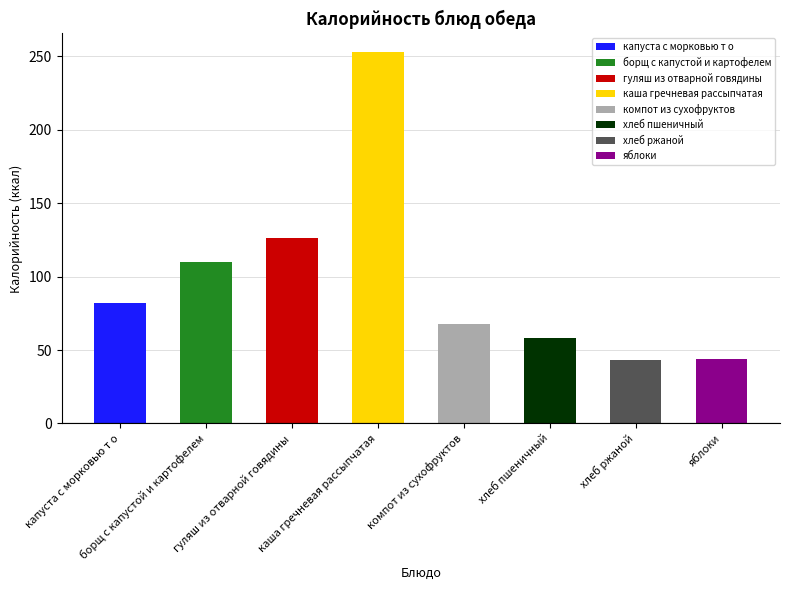

How many data points are above 82?

3